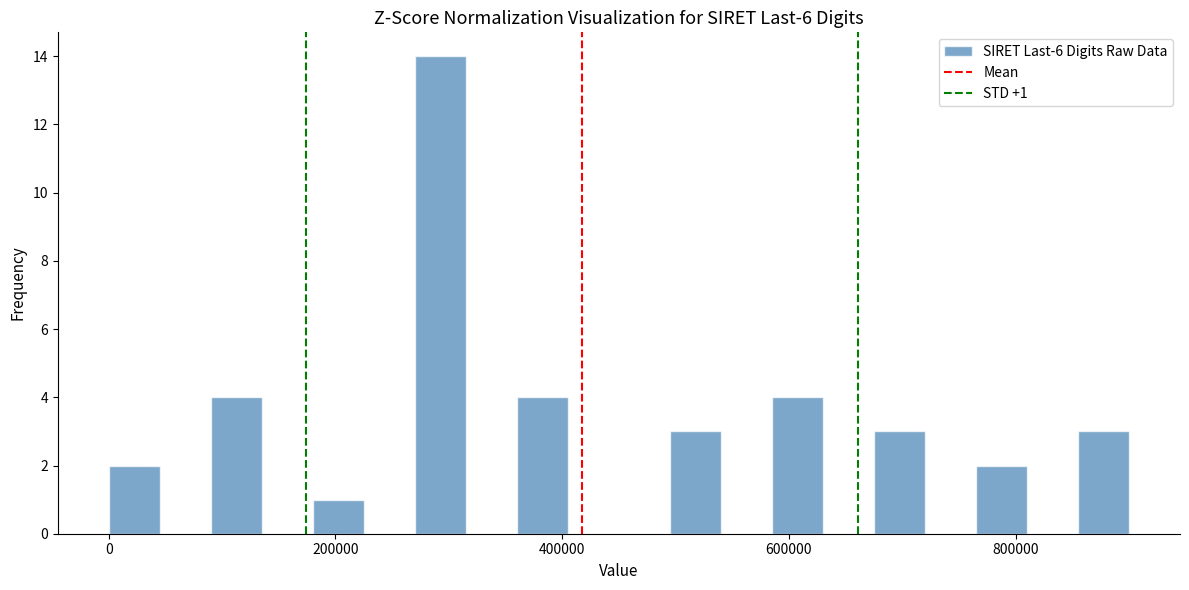

Around what value on the x-axis is the tallest bar? Give the approximate position of its centre, as read against the axis.

300000